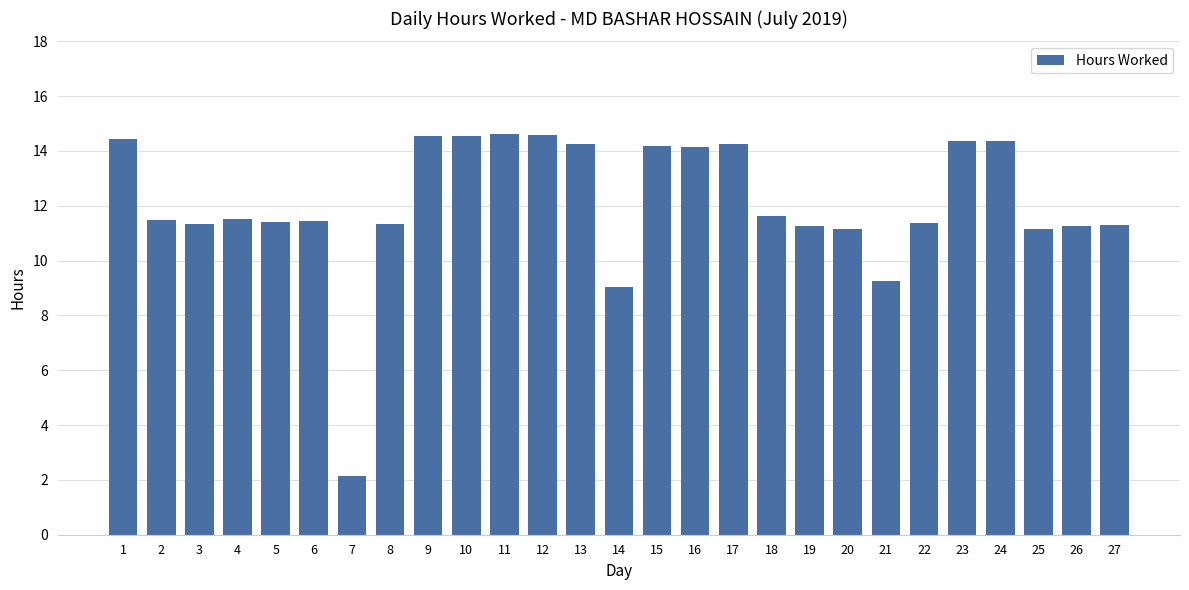

Between 3 and 20, which is larger?

3